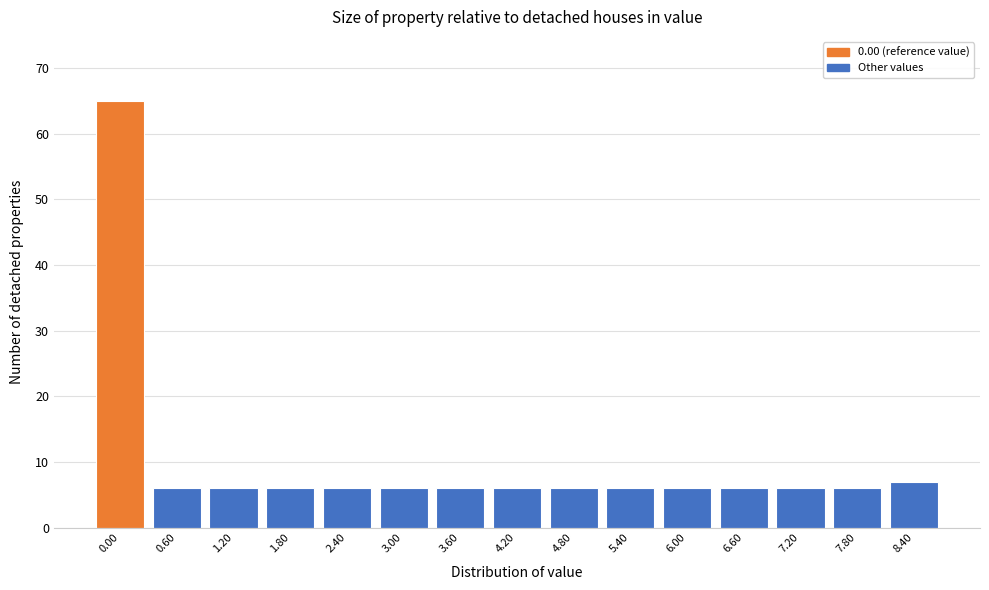

Reading left to right, what are all the values shown in this chart?

0.00=65	0.60=6	1.20=6	1.80=6	2.40=6	3.00=6	3.60=6	4.20=6	4.80=6	5.40=6	6.00=6	6.60=6	7.20=6	7.80=6	8.40=7